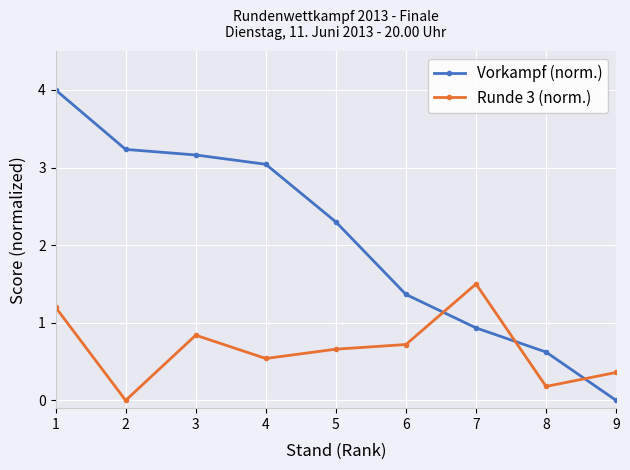

What is the total value across all series at 8?

0.8